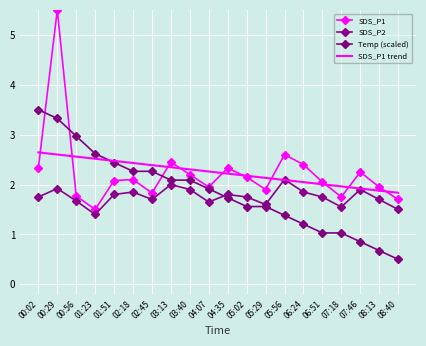

What is the difference between the SDS_P1 trend values at 04:07 and 08:40?

0.4